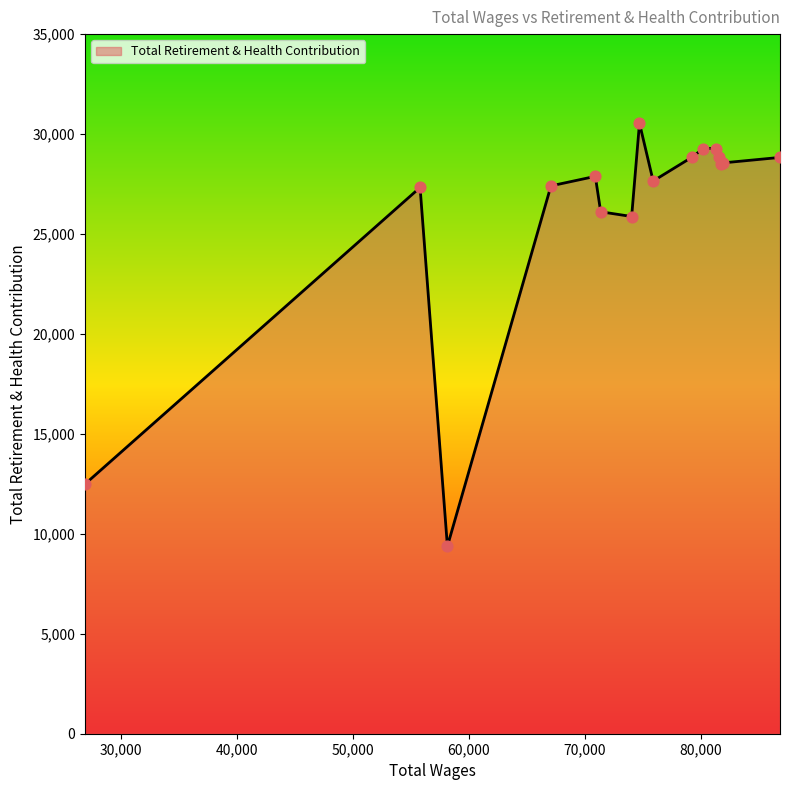

What is the smallest value displayed?

9380